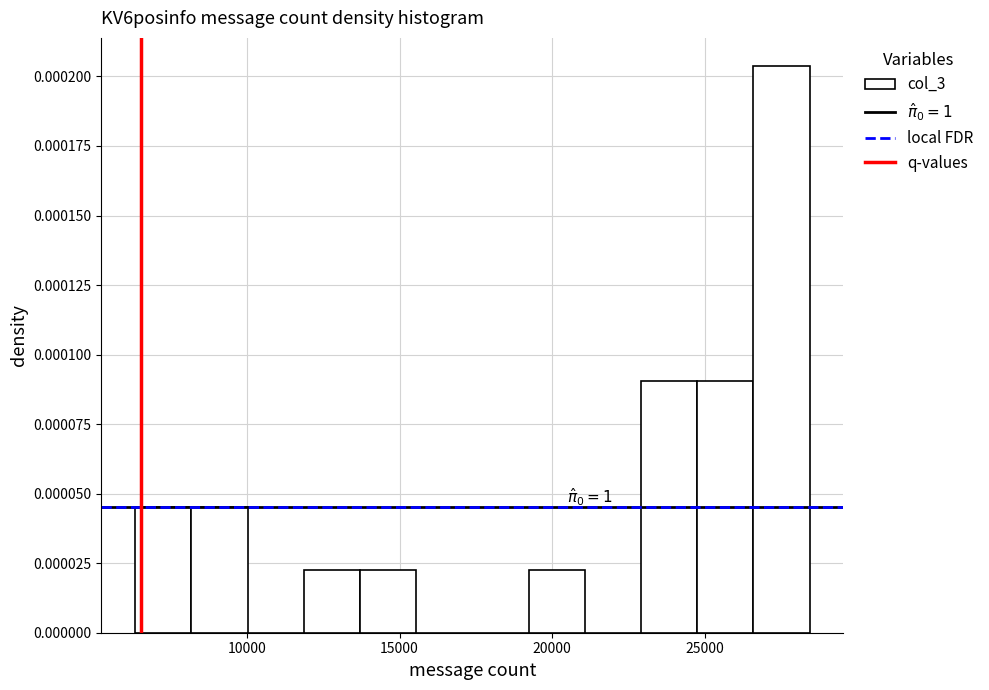

Read against the x-axis, roughly where is the centre of the tallest bar?

27500